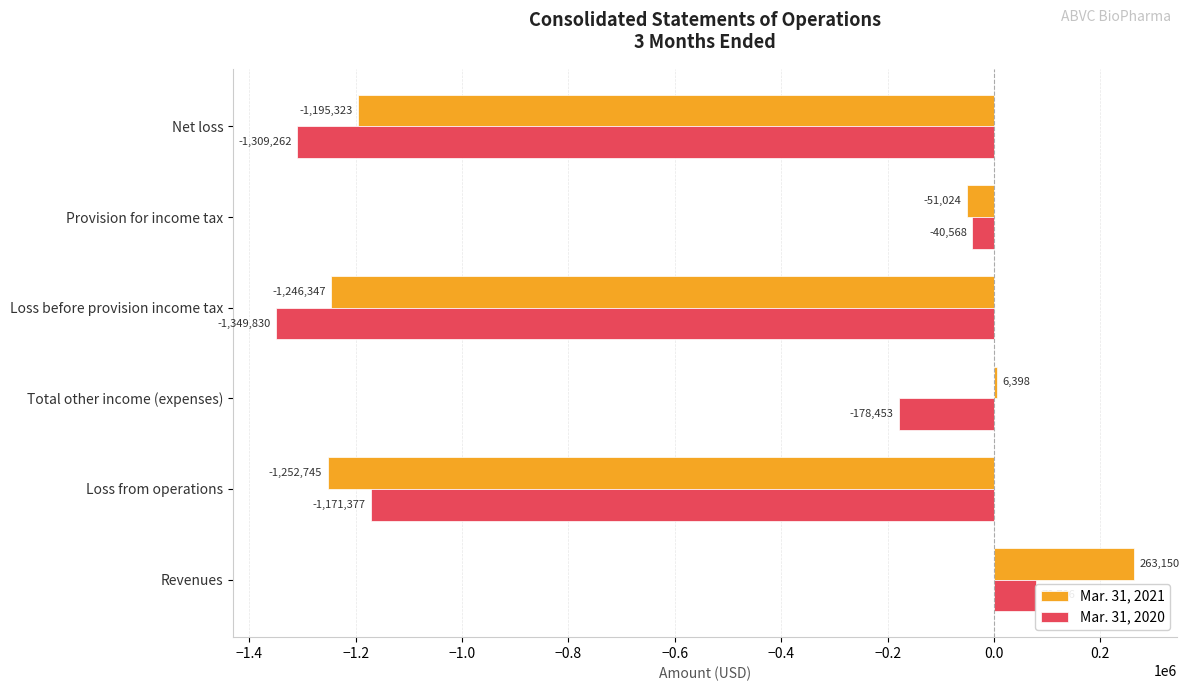

At how many categories does at least one series exceed -1152070?

3